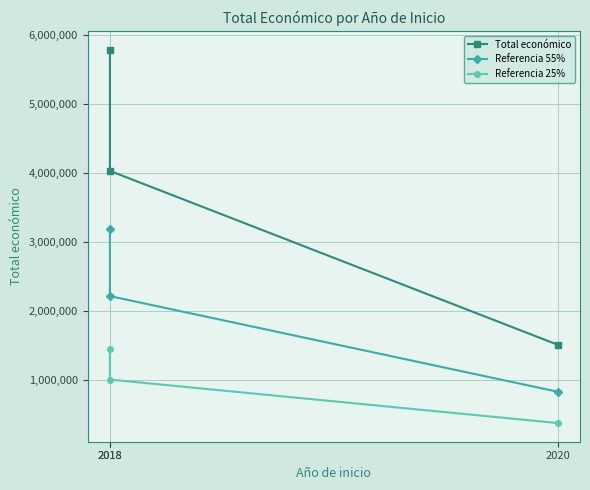

Where does the Referencia 55% series first go above 2218393?

2018